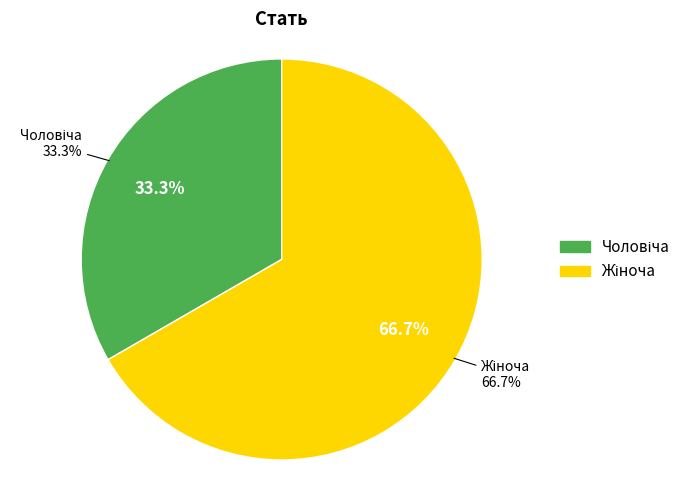

Which slice is the largest?

Жіноча